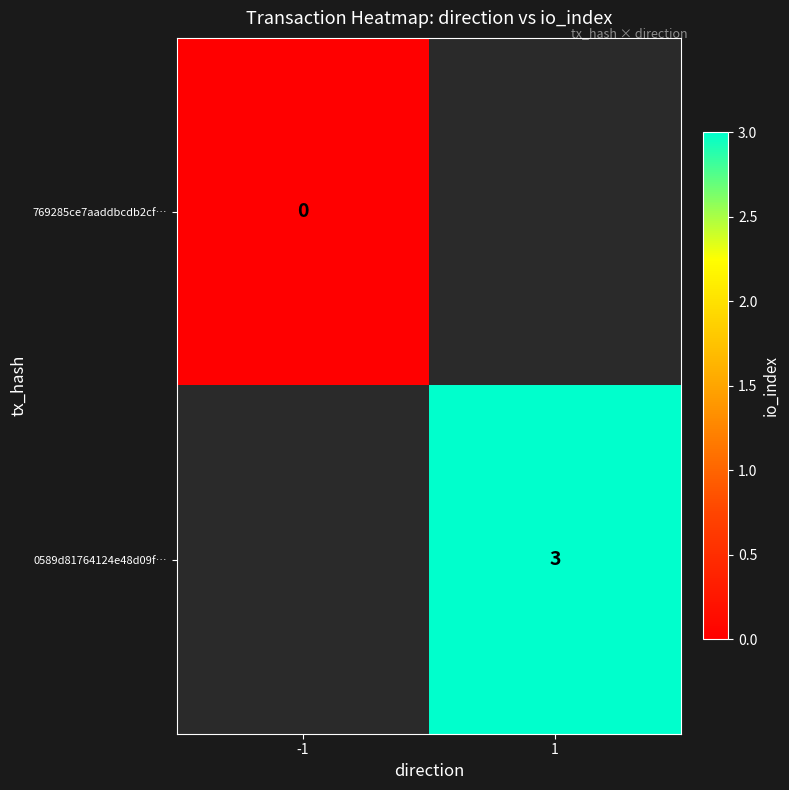

Is it true that 0589d81764124e48d09f… equals 3 at 1?

True